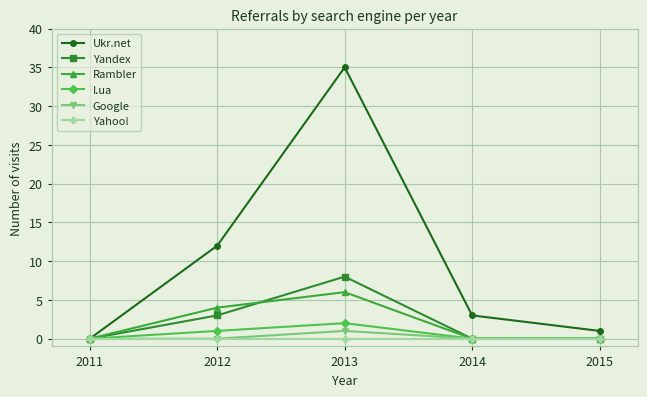

What is the maximum value shown in the chart?

35